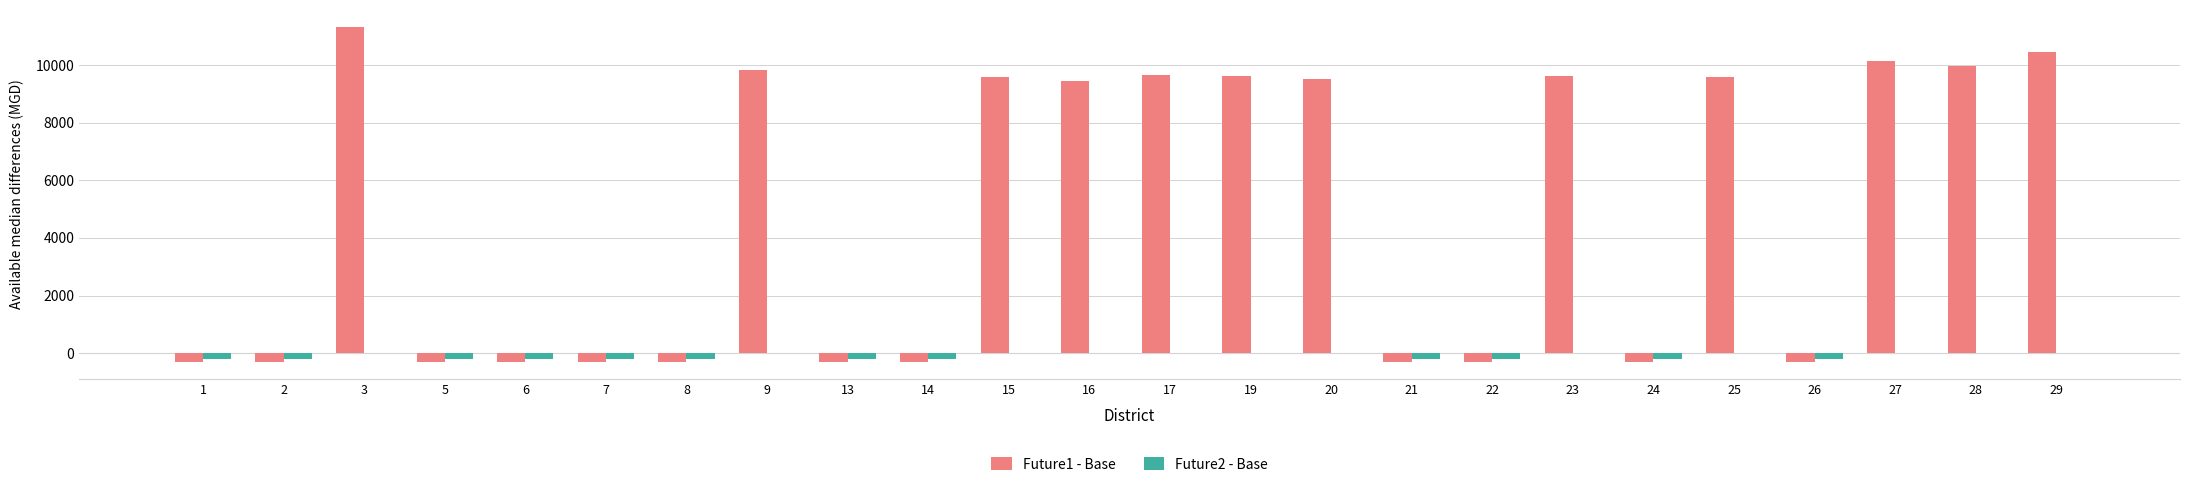

At which category is the sum across all series the highest?

3